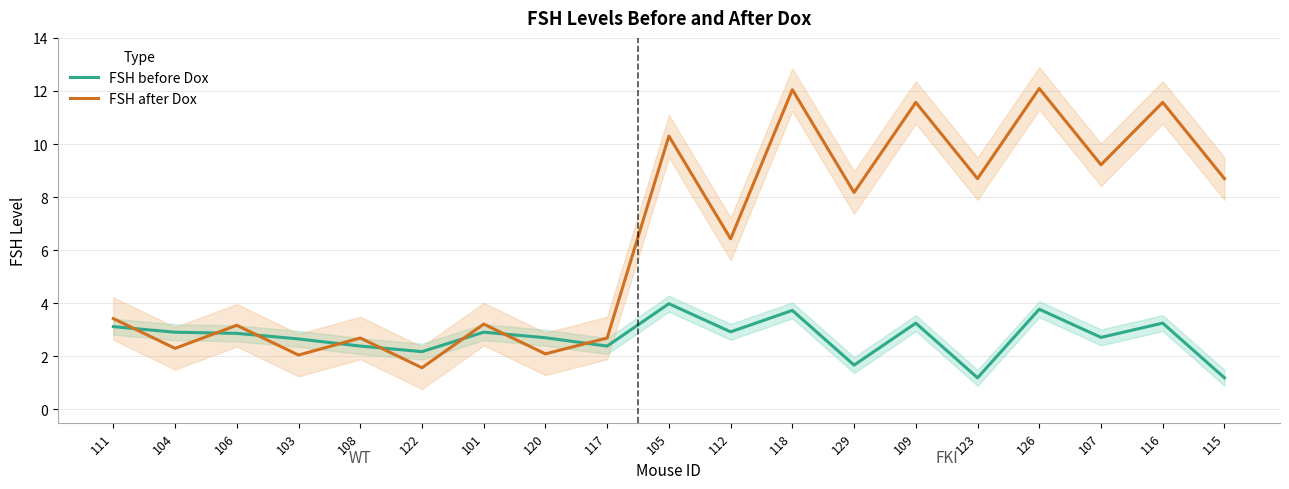

Which series changed the most between 112 and 123?

FSH after Dox